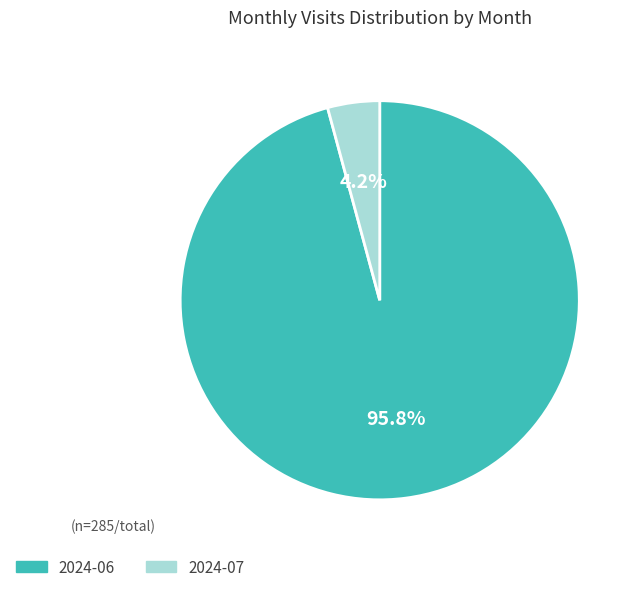

To the nearest percent, what portion does 2024-07 represent?

4%